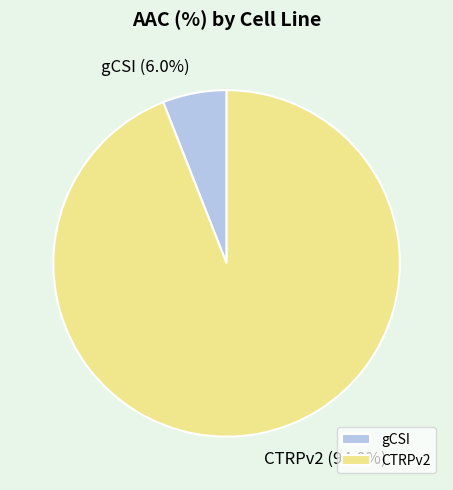

Which category has the smallest portion of the pie?

gCSI